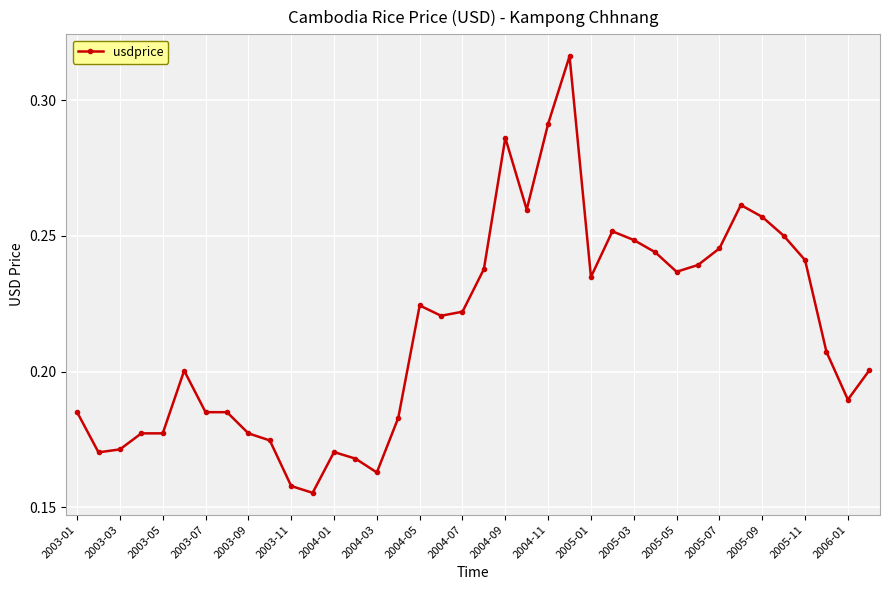

How many values are between 0 and 1?

38